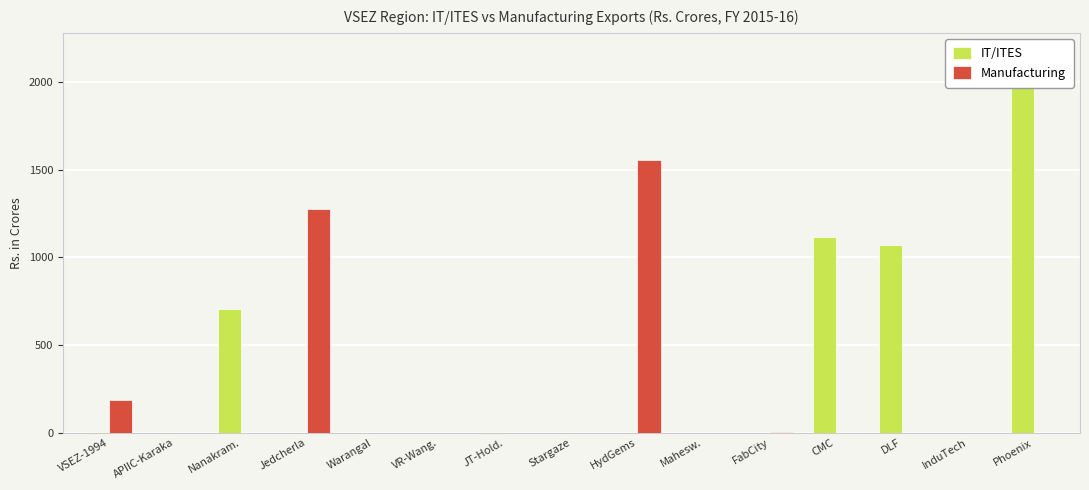

What is the label of the 7th bar from the right?

HydGems